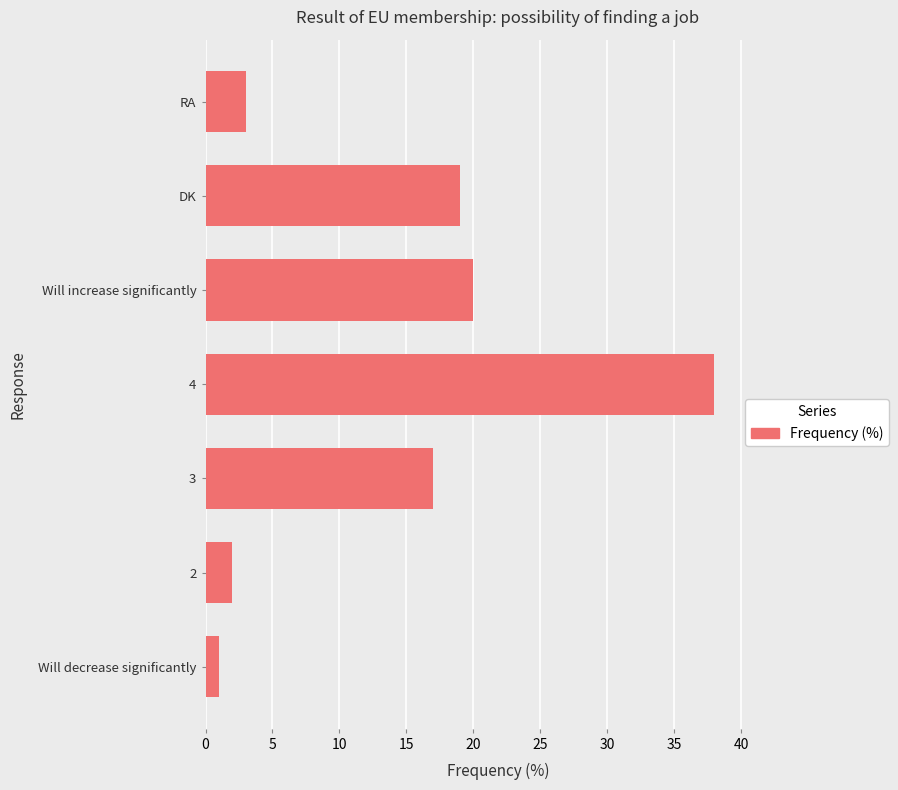

How many distinct data groups are displayed?

1